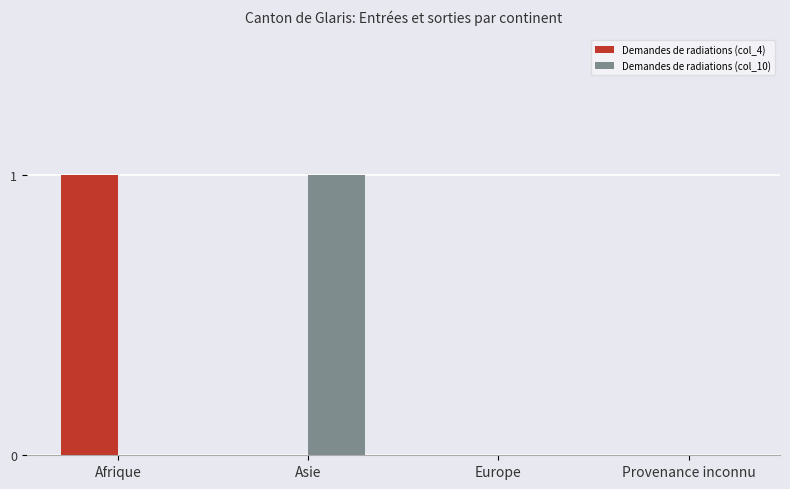

Does the chart contain stacked bars?

No